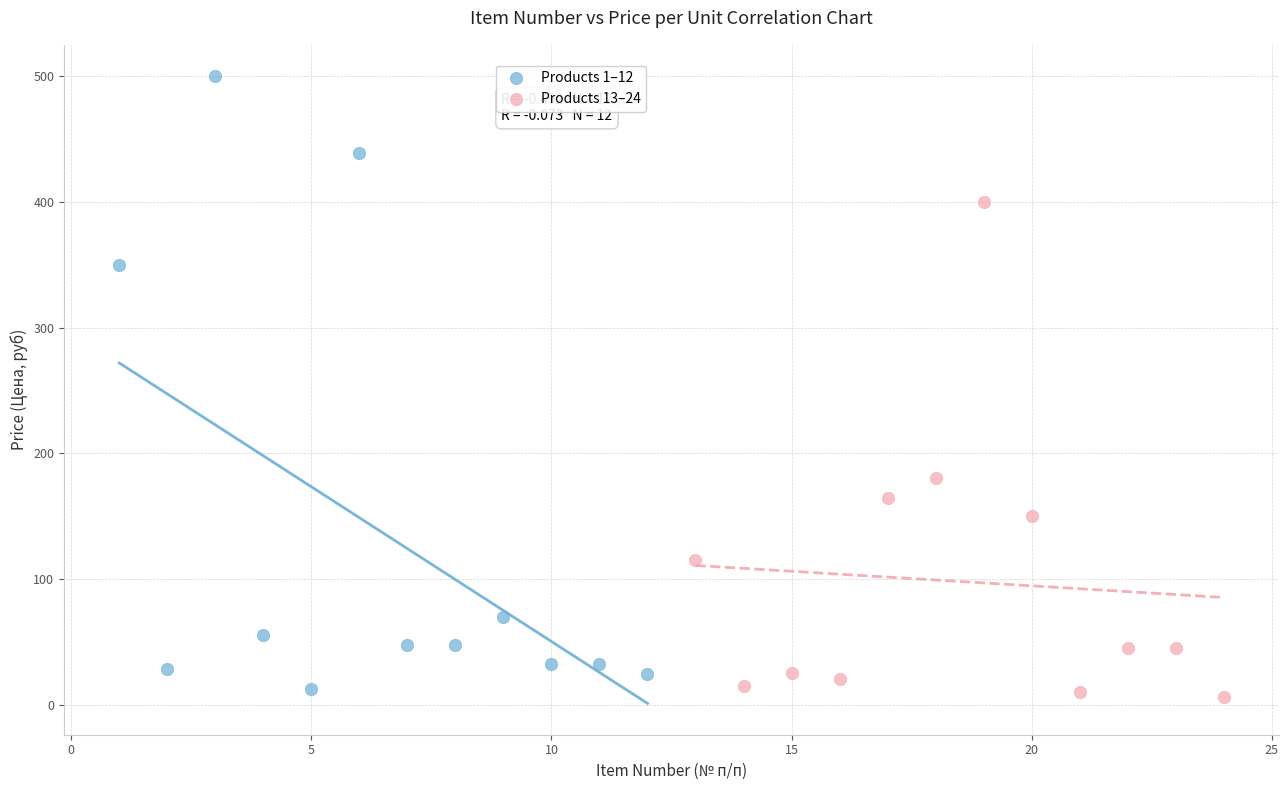

Which series contains the lowest Y value?

Products 13–24